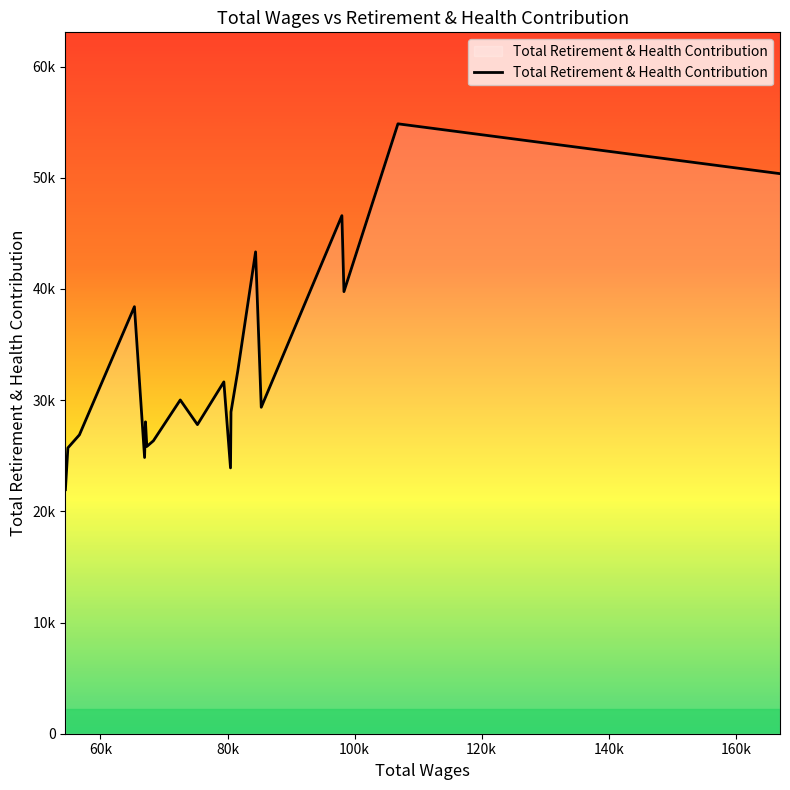

Is this an area chart (filled region under the line)?

Yes